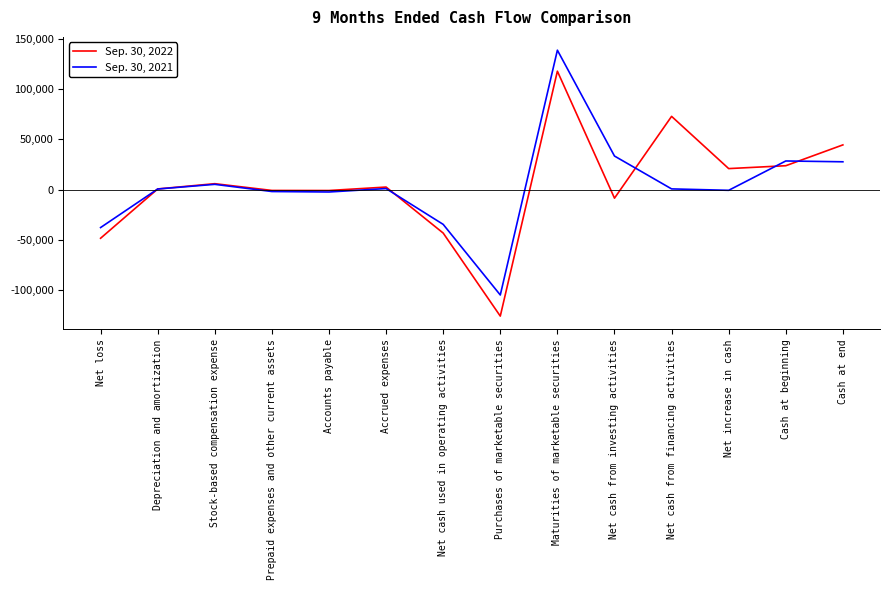

True or false: Sep. 30, 2021 and Sep. 30, 2022 cross at least once.

True